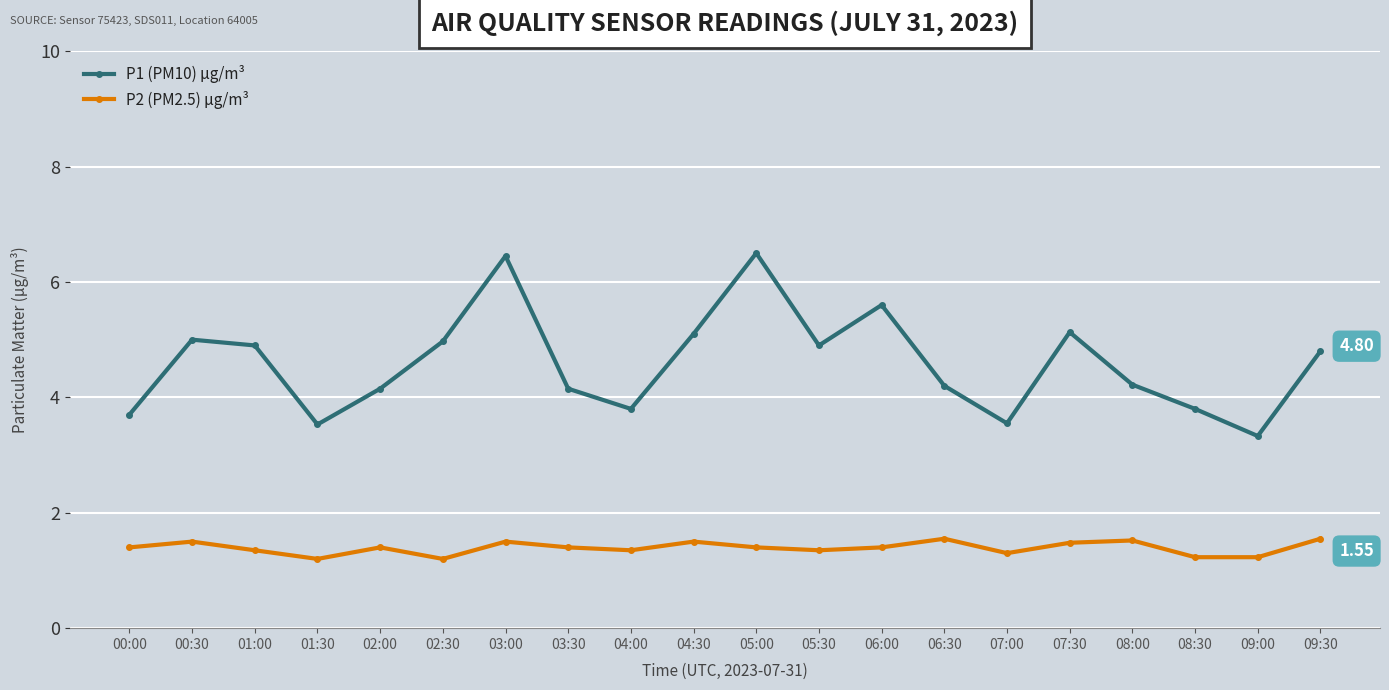

True or false: P2 (PM2.5) µg/m³ has more than 2 points higher than both neighbors.

True